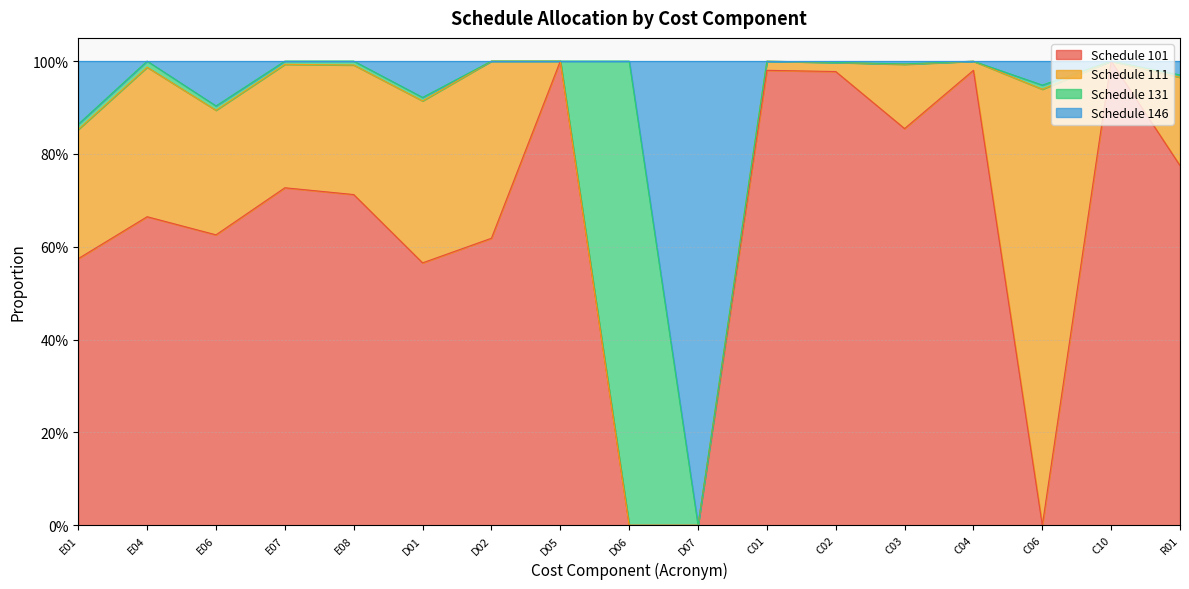

What are all the series names shown in the legend?

Schedule 101, Schedule 111, Schedule 131, Schedule 146